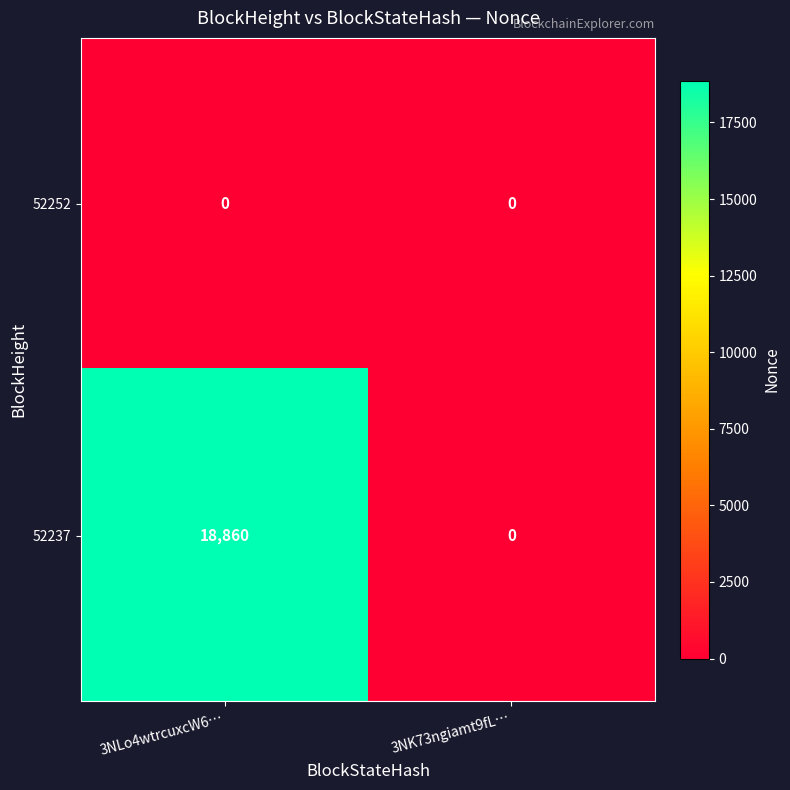

What is the spread (max minus min) of values at 3NLo4wtrcuxcW6…?

18860